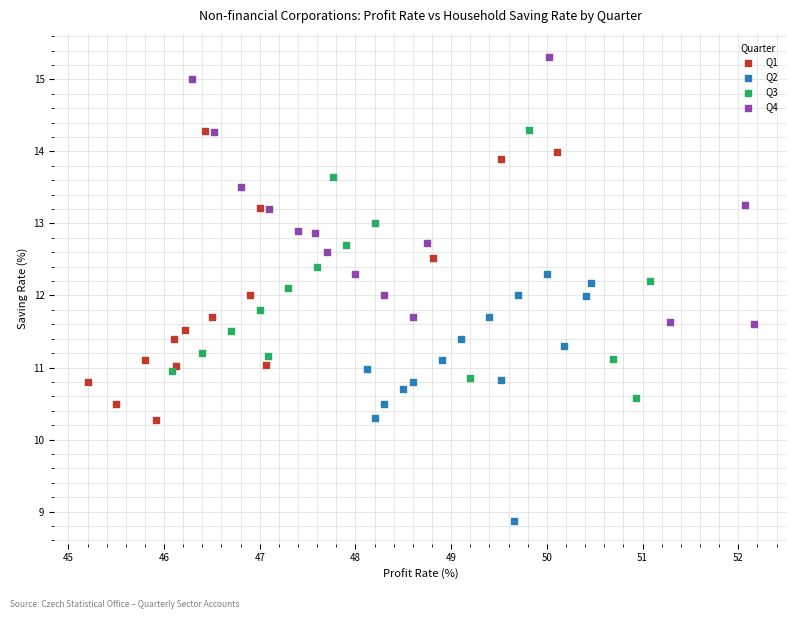

Which series reaches the minimum Y coordinate?

Q2